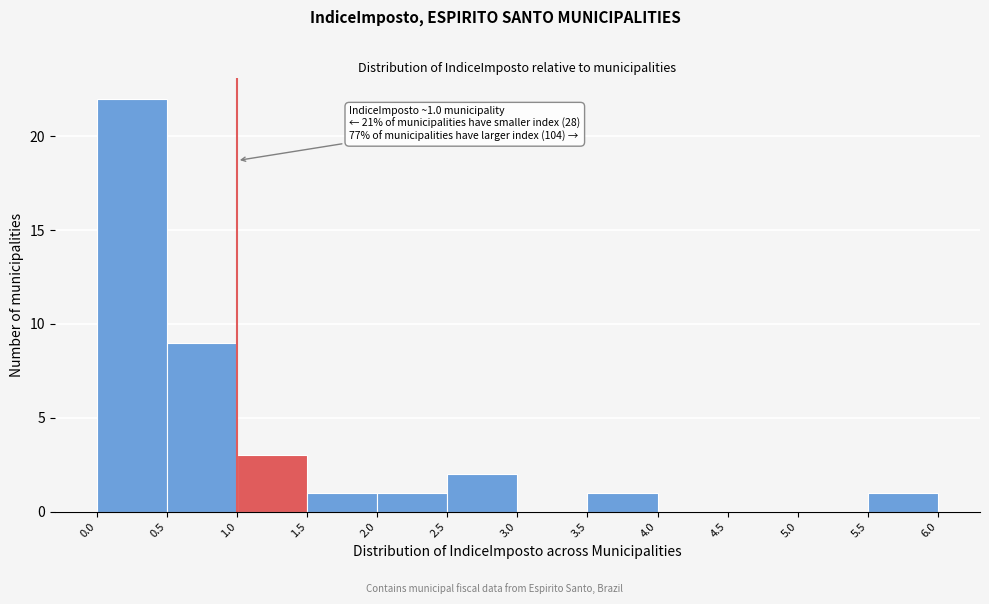

Over which range of the x-axis is the bar tallest?

0.0 to 0.5